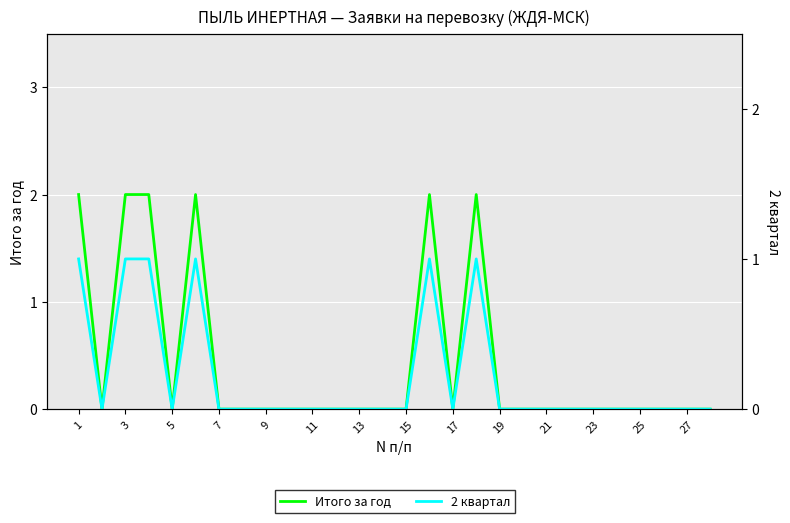

True or false: 2 квартал and Итого за год cross at least once.

False